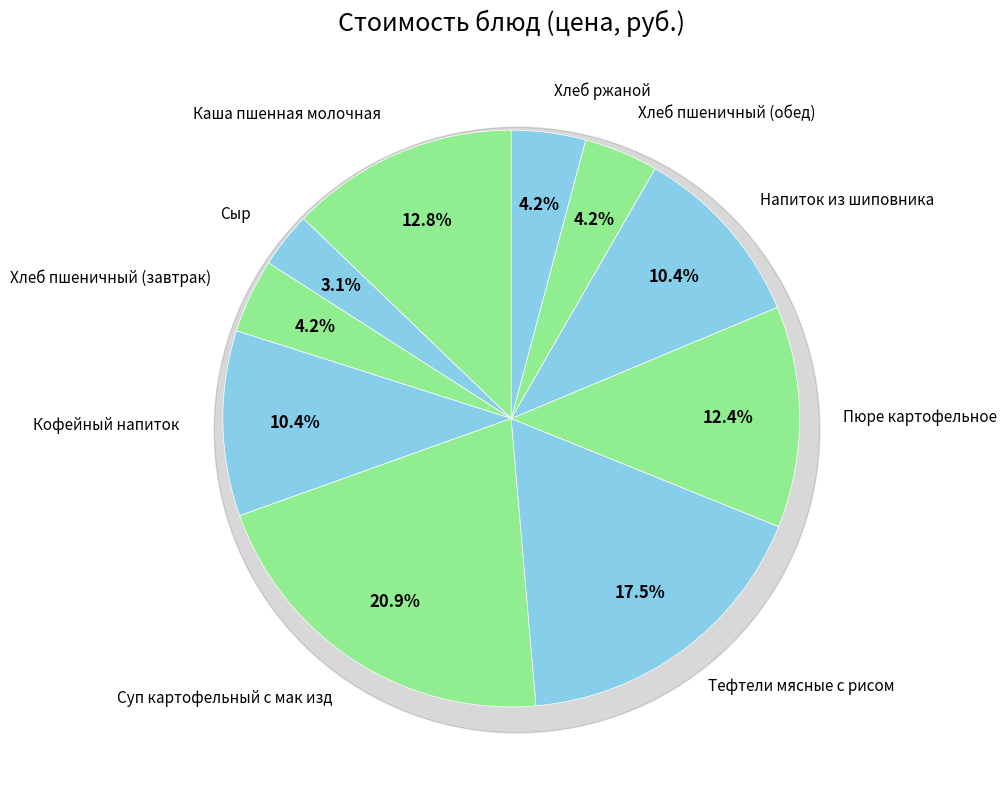

What percentage is the Сыр slice, to the nearest percent?

3%